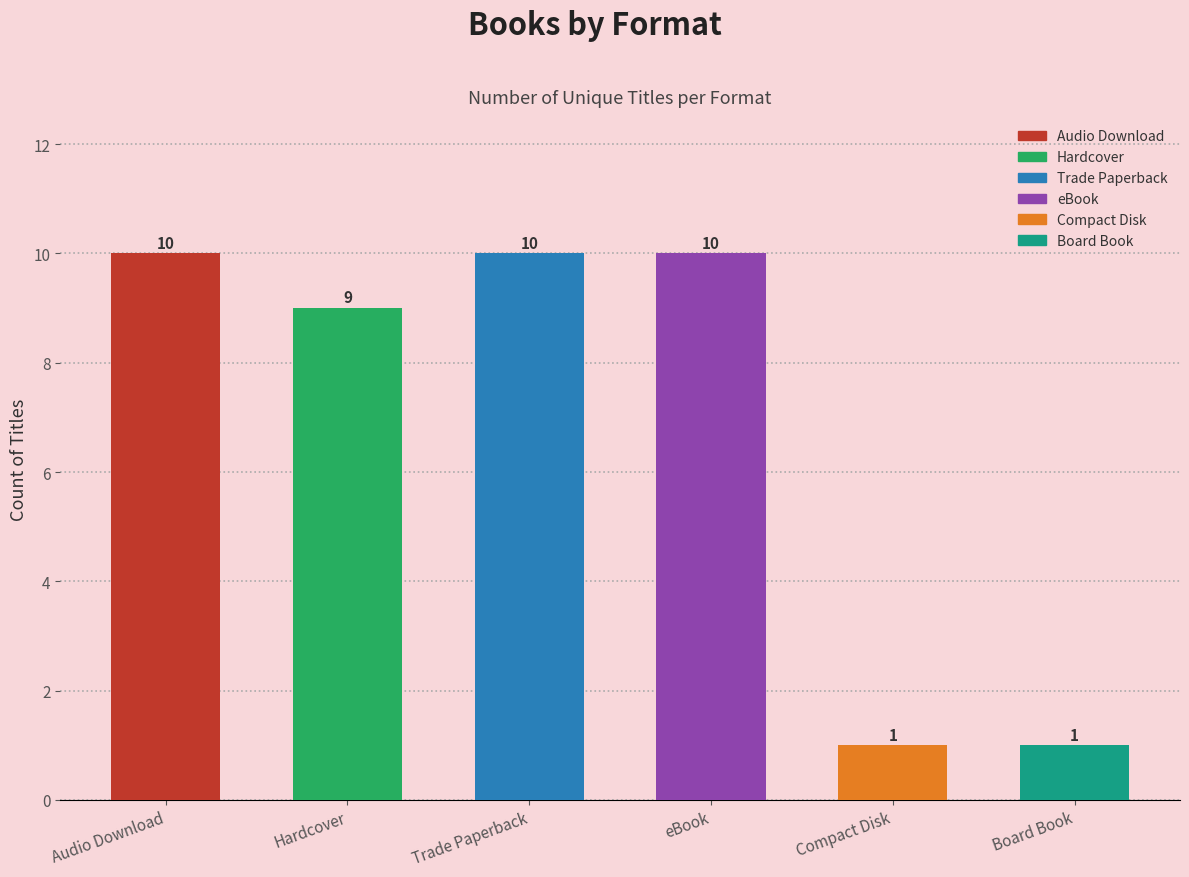

List the labels in order of value, smallest first.

Compact Disk, Board Book, Hardcover, Audio Download, Trade Paperback, eBook